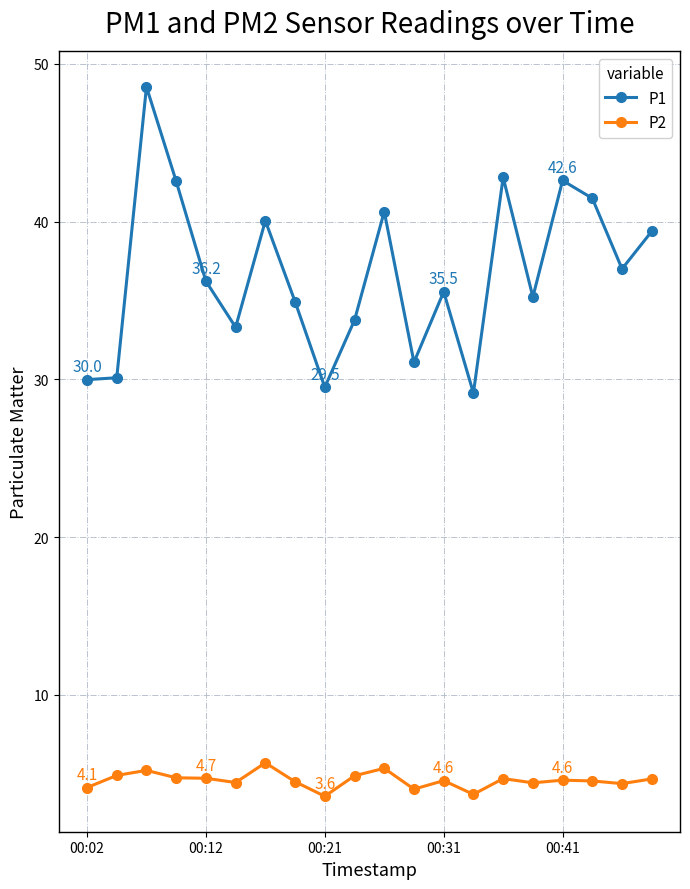

What is the sum of all P1 values?

733.8